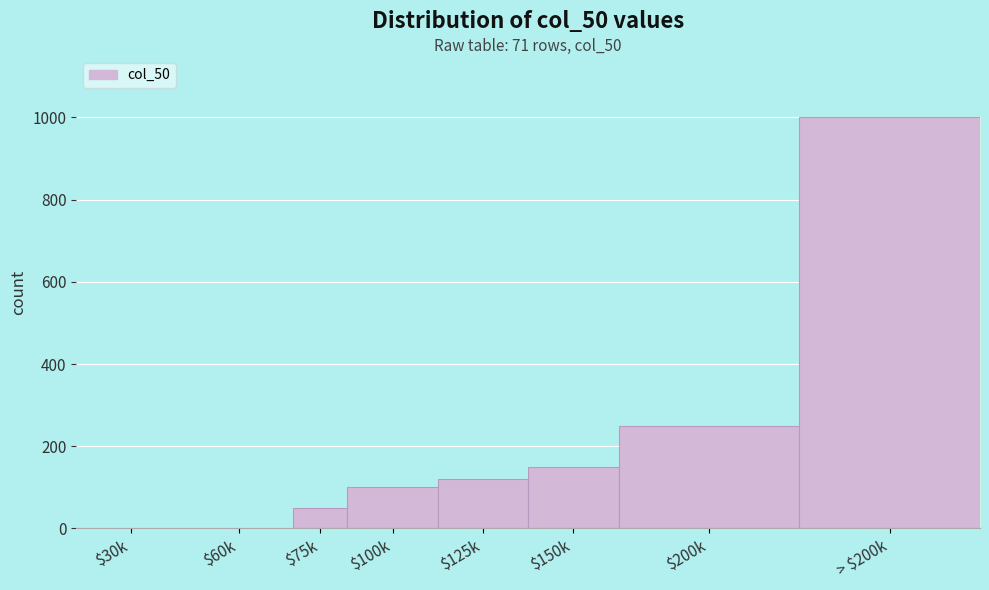

What is the greatest value displayed?

1000